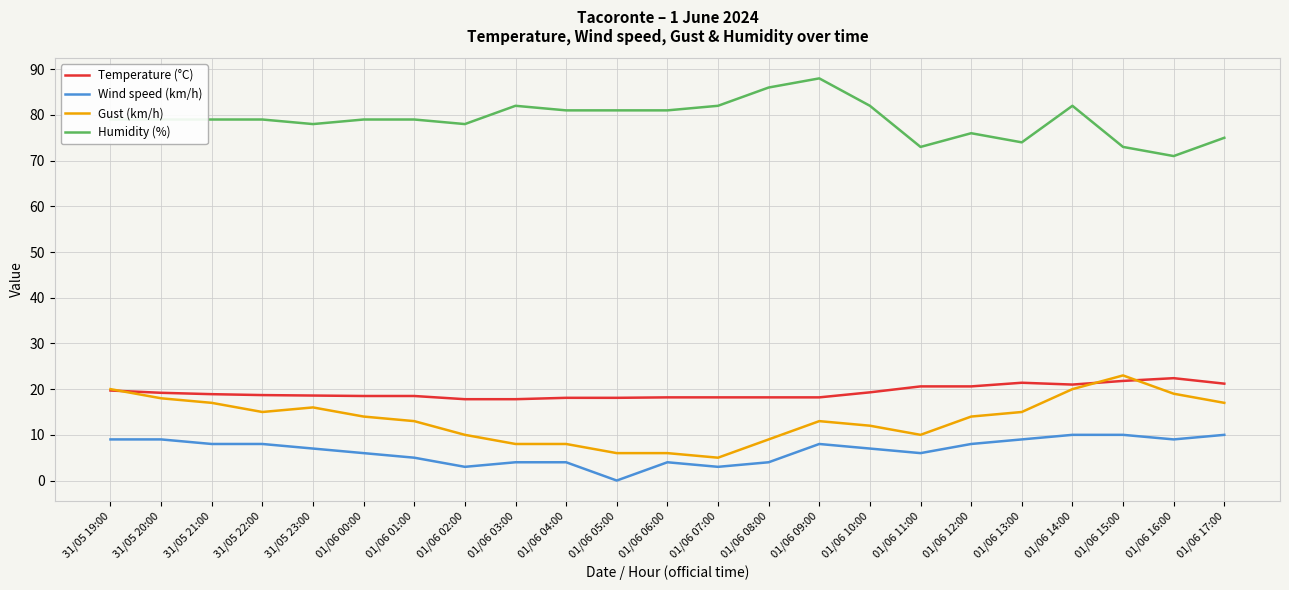

Count the Wind speed (km/h) values in the range 4 to 9.

17